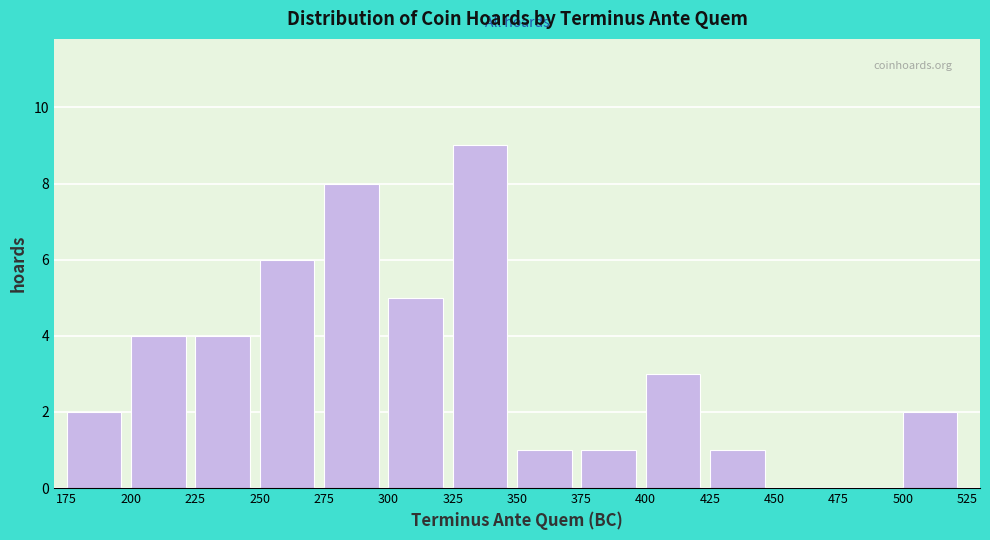

How tall is the bar that spans 375 to 400 on the x-axis? The values are not printed on the chart, so give them approximately, as read against the axis.

1